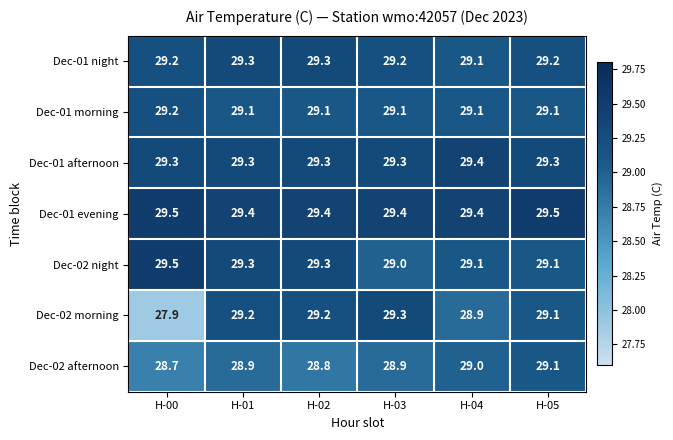

What is the difference between the highest and lowest values at H-01?

0.5